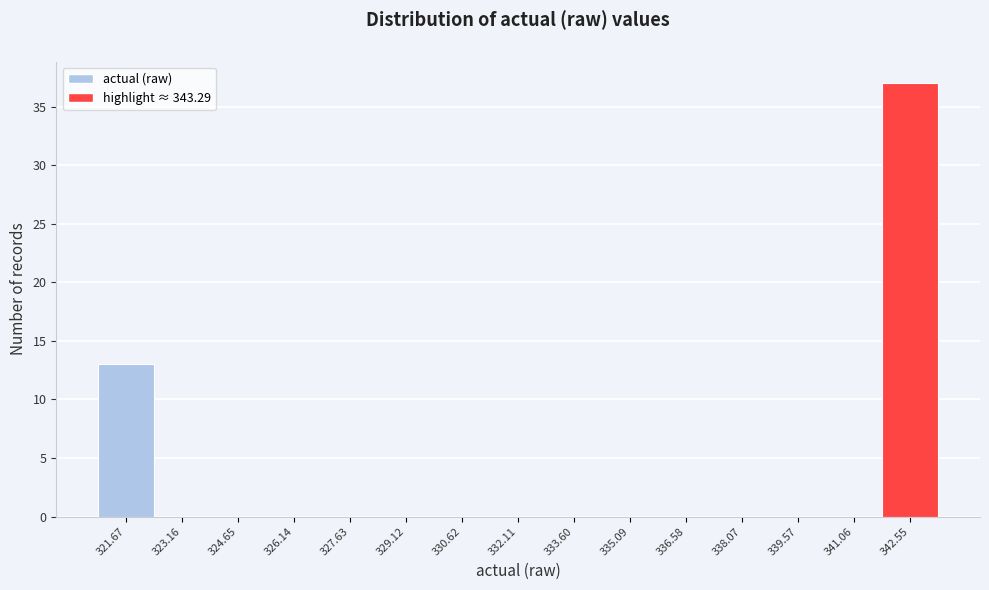

Reading left to right, list every bar in this chart as the range it spans on the x-axis followed by its height. Neither the bar edges nor the heights are printed on the chart, so give them approximately, as read against the axes.

321.0 to 322.4: 13
322.4 to 324.0: 0
324.0 to 325.4: 0
325.4 to 326.8: 0
326.8 to 328.4: 0
328.4 to 329.8: 0
329.8 to 331.4: 0
331.4 to 332.8: 0
332.8 to 334.4: 0
334.4 to 335.8: 0
335.8 to 337.4: 0
337.4 to 338.8: 0
338.8 to 340.4: 0
340.4 to 341.8: 0
341.8 to 343.2: 37